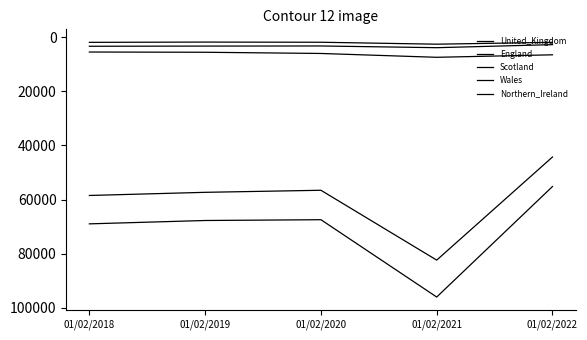

What is the sum of the England values at 01/02/2019 and 01/02/2018?

115824.0